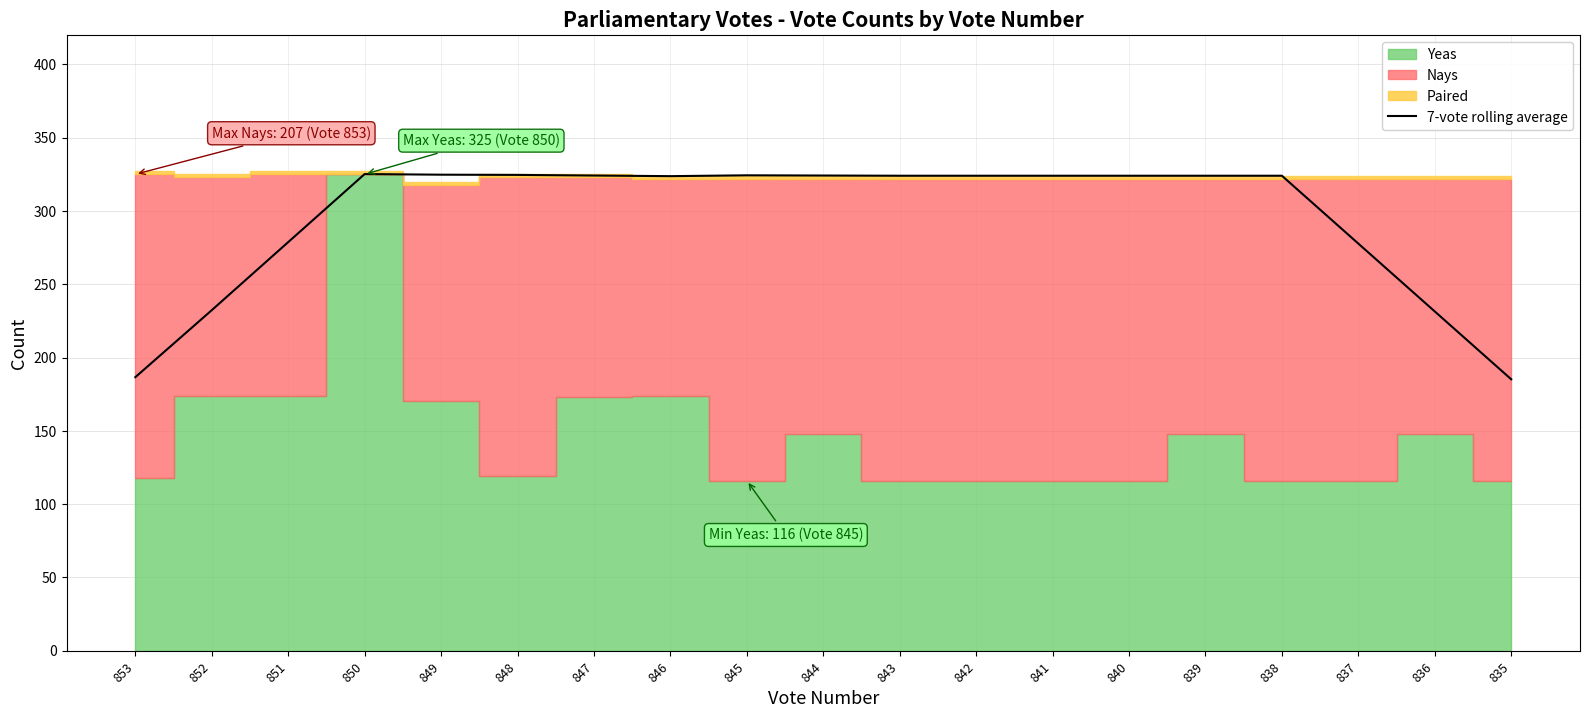

Reading left to right, list all the values displayed in this chart.

853=186.6	852=232.3	851=278.7	850=325.1	849=324.7	848=324.6	847=324.1	846=323.7	845=324.3	844=324.1	843=324.0	842=324.0	841=324.0	840=324.0	839=324.0	838=324.0	837=277.7	836=231.4	835=185.1